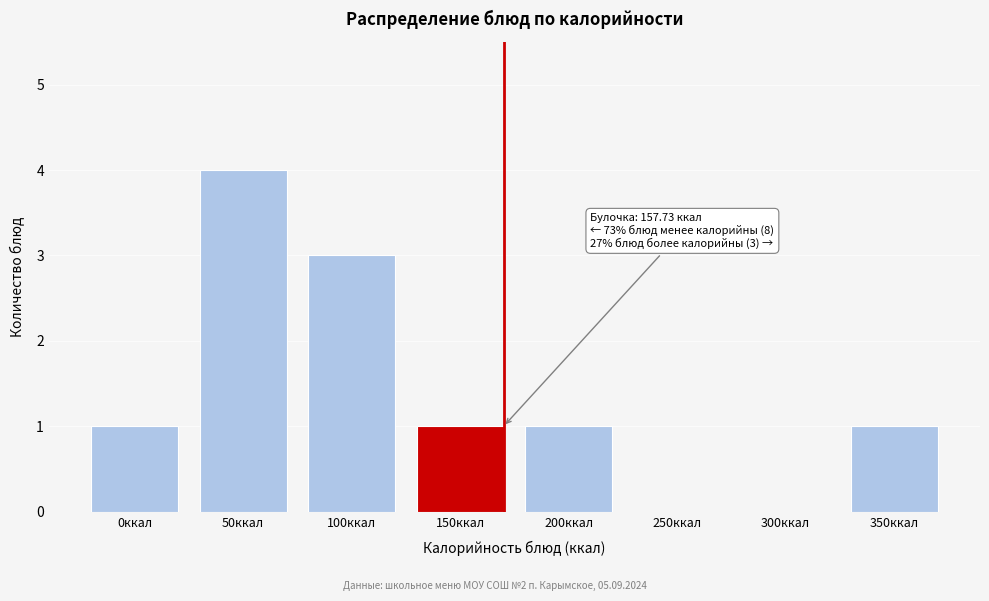

Reading left to right, extract all data points from this chart.

0ккал=1	50ккал=4	100ккал=3	150ккал=1	200ккал=1	250ккал=0	300ккал=0	350ккал=1